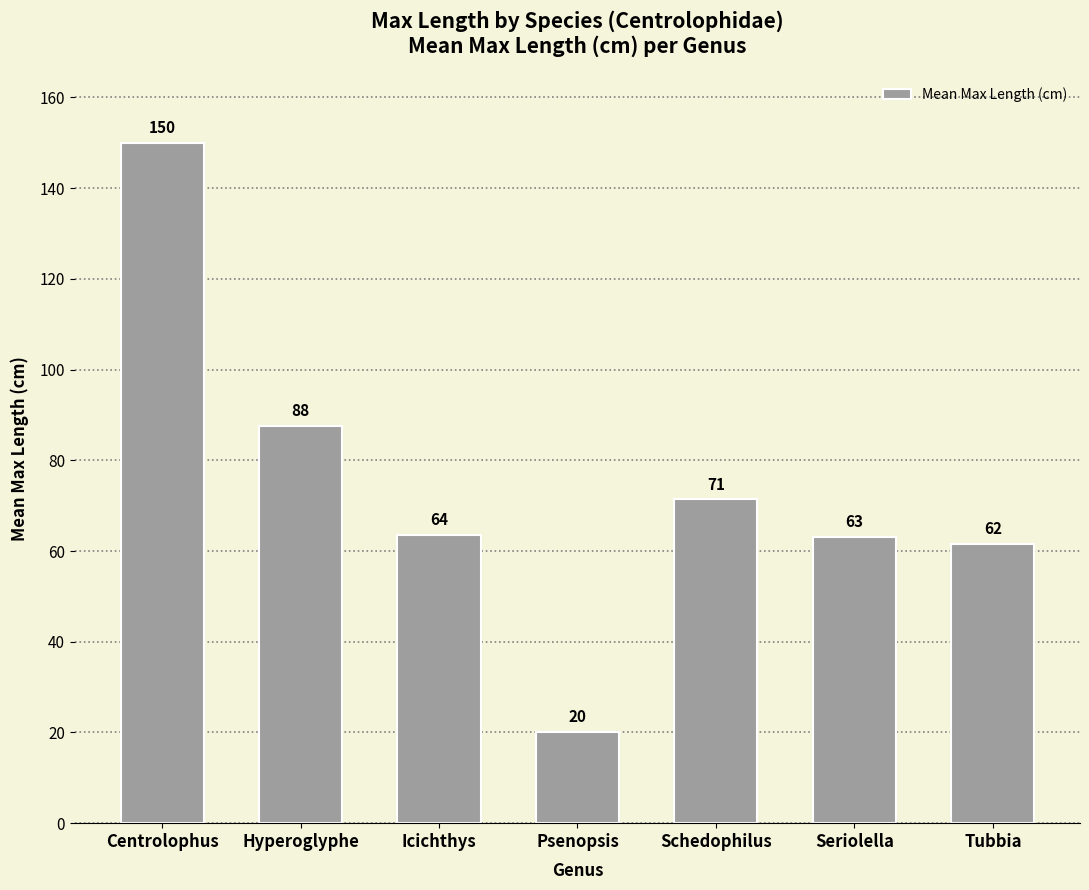

At which category does the chart reach its minimum across all series?

Psenopsis